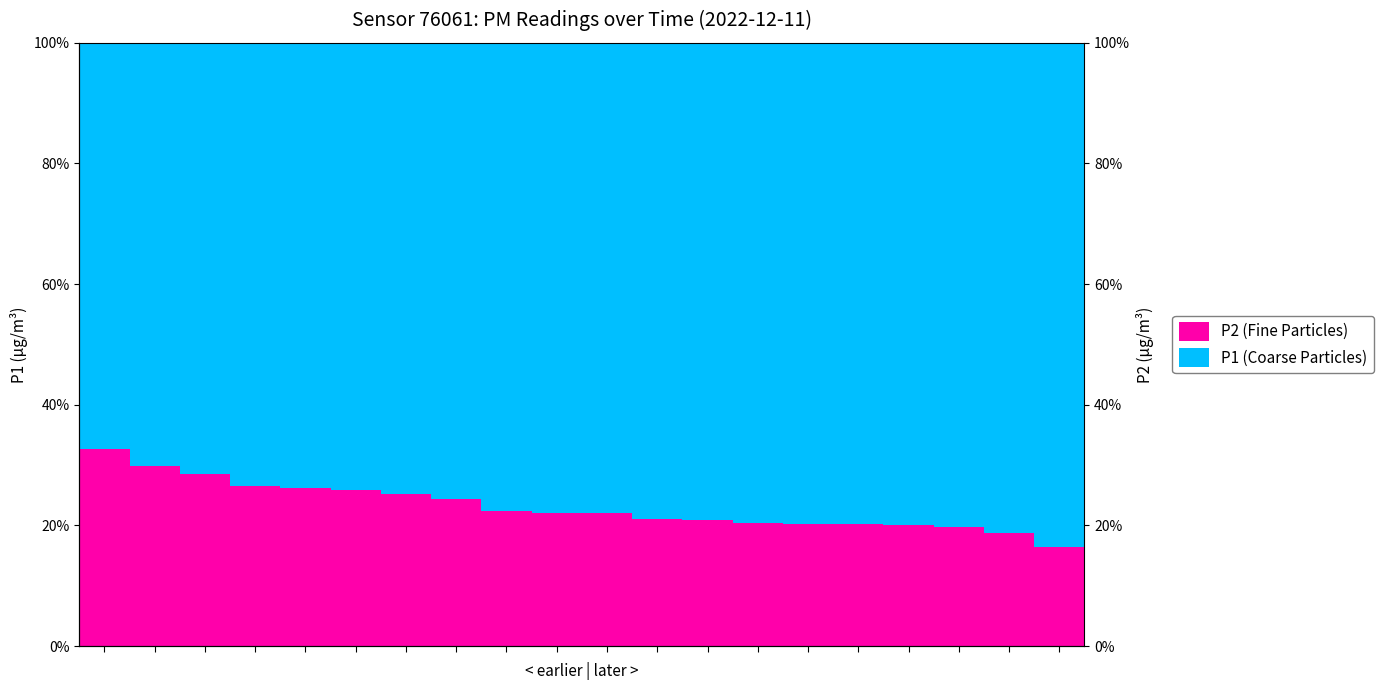

Between 13 and 17, which is larger?

13